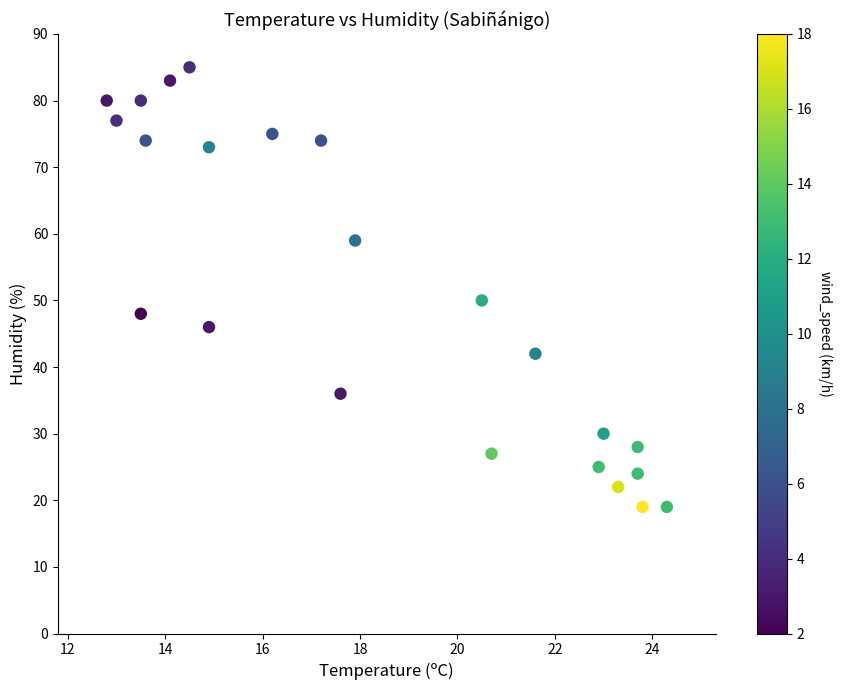

What is the range of Y values (max minus min)?

66